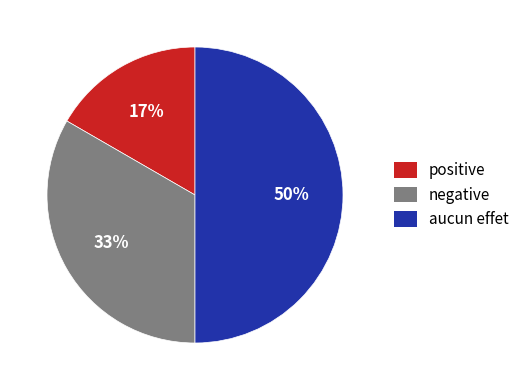

Count the number of slices in the pie.

3